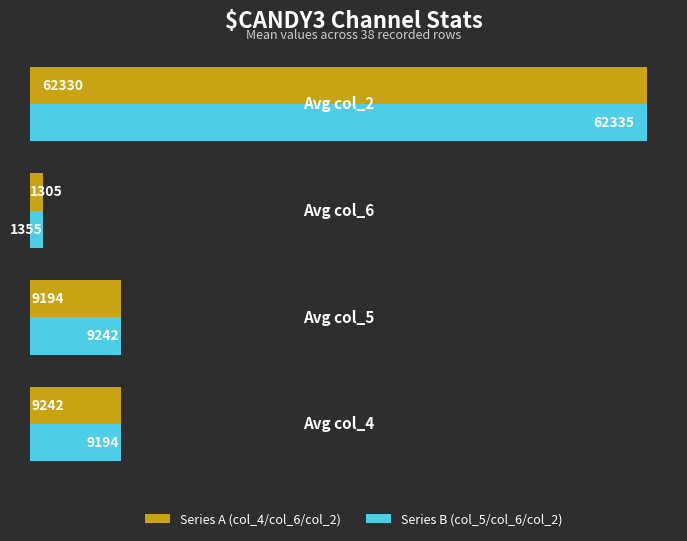

Rank the series by their average value, from highest to lowest.

Series B (col_5/col_6/col_2), Series A (col_4/col_6/col_2)